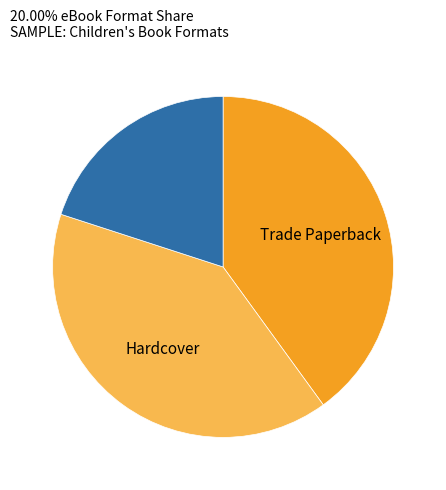

To the nearest percent, what is the difference between the Trade Paperback and eBook slice percentages?

20%